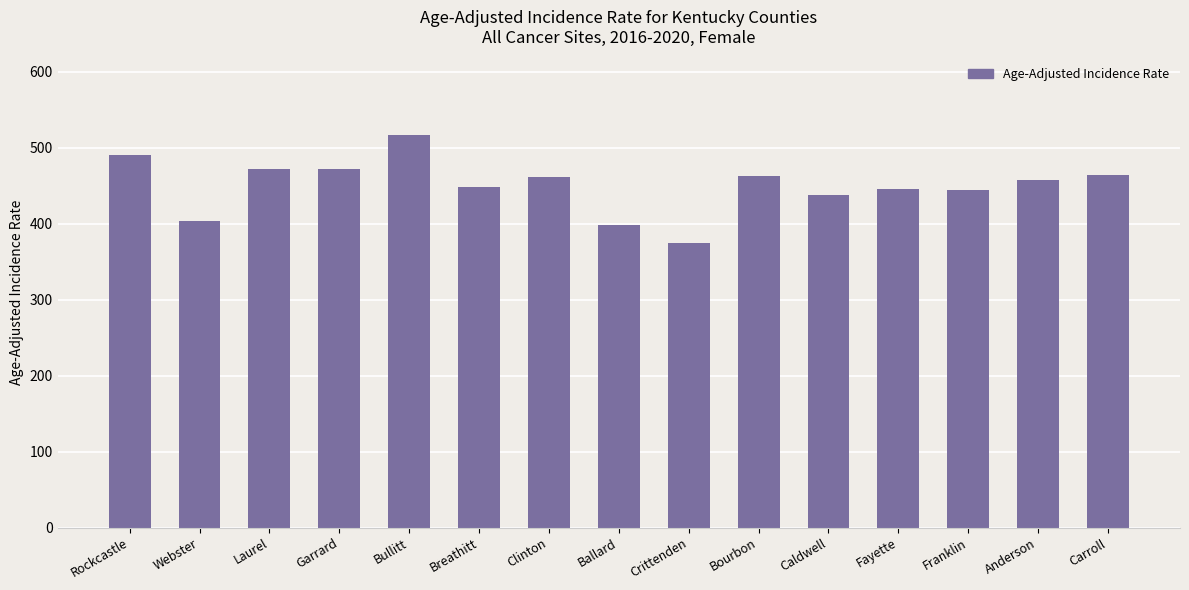

Is it true that the value at Franklin is 443.7?

True